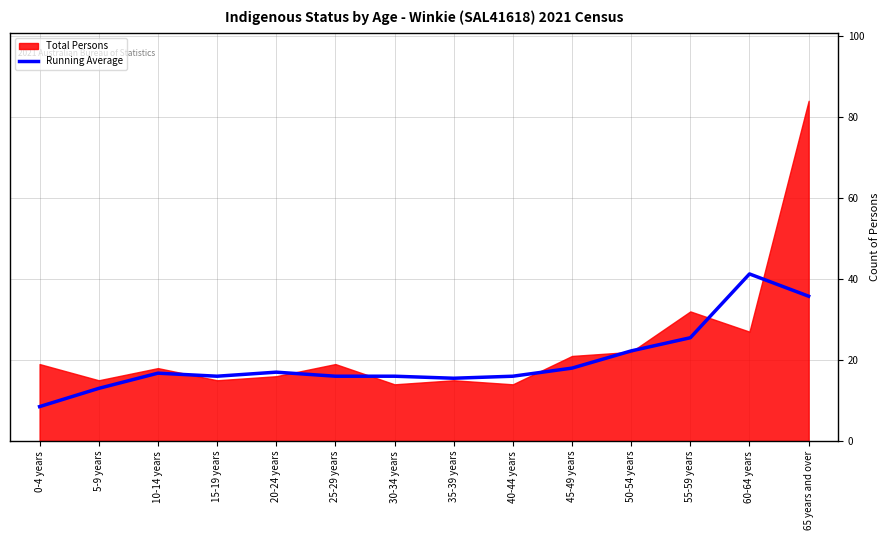

What is the label of the 13th point from the right?

5-9 years